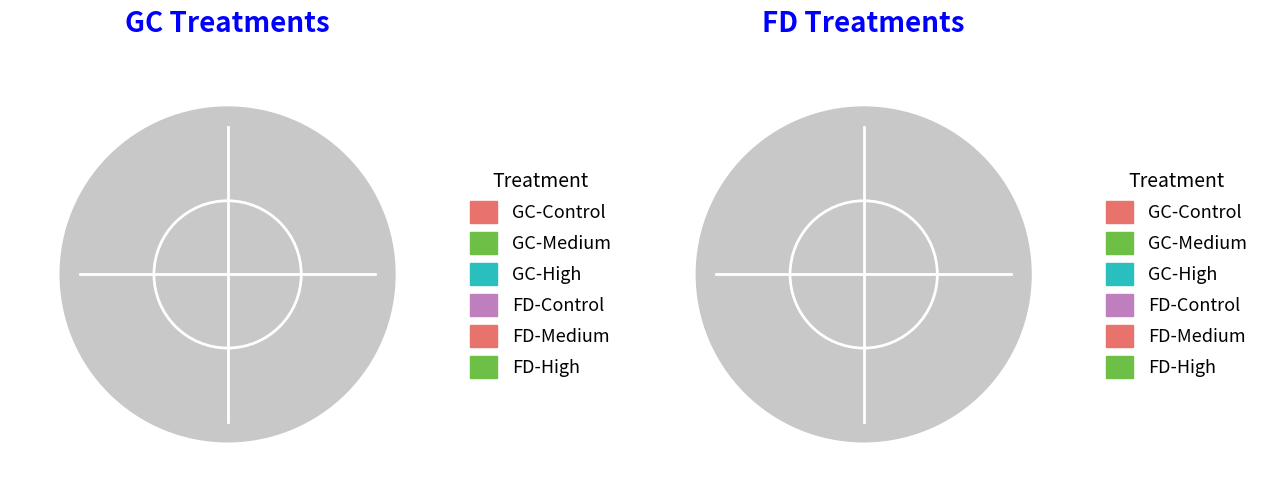

Is there any slice that represents more than half of the pie?

No